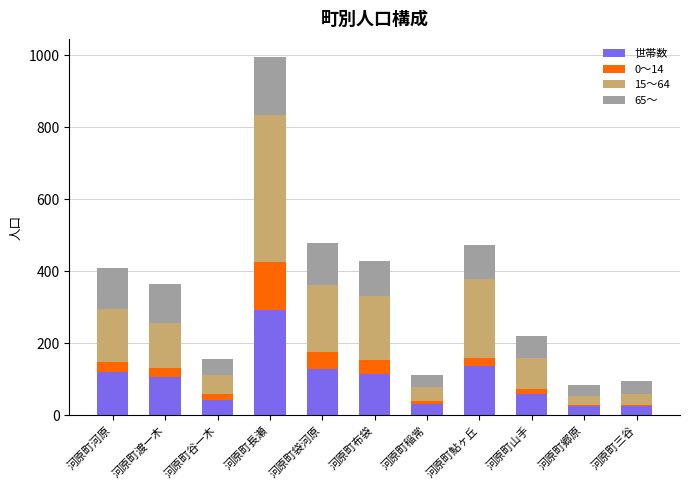

The 世帯数 series shows 27 at 河原町郷原. True or false?

True